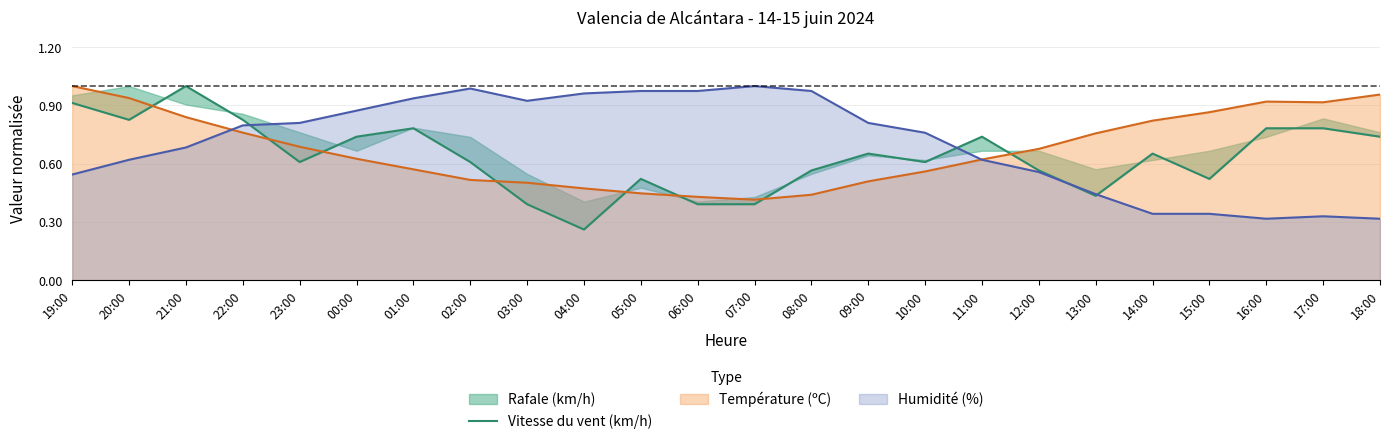

Does the chart have visible grid lines?

Yes